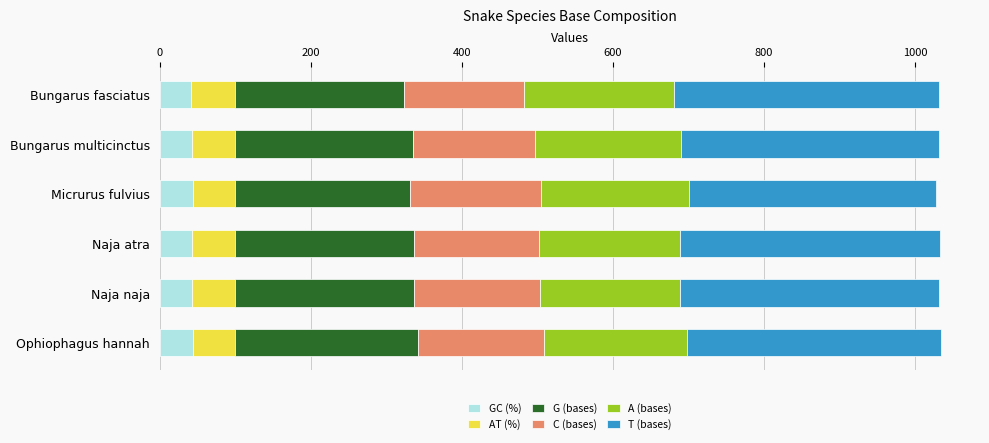

Is it true that GC (%) equals 43.1 at Naja atra?

True